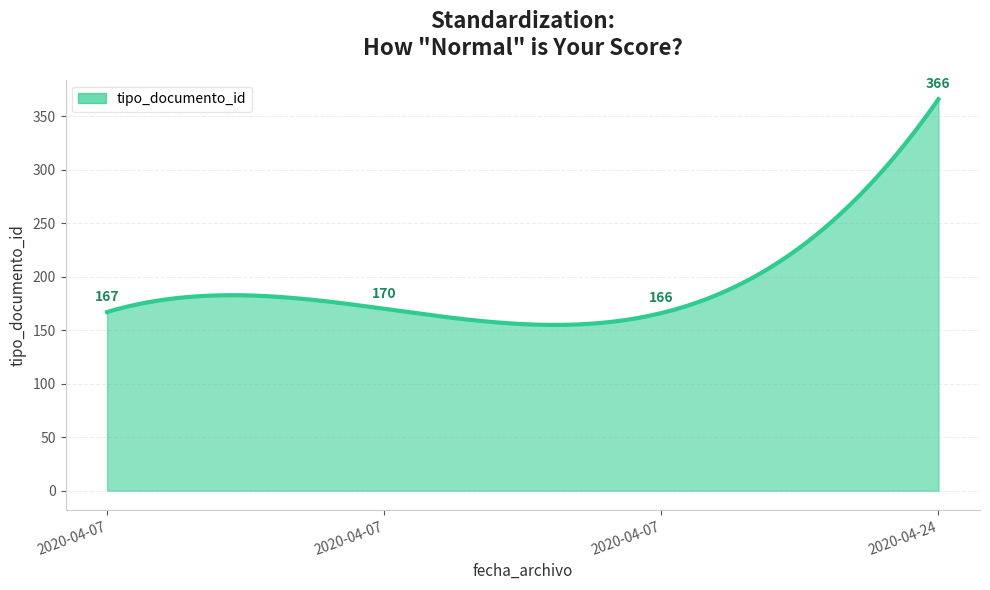

What is the minimum value shown in the chart?

154.9